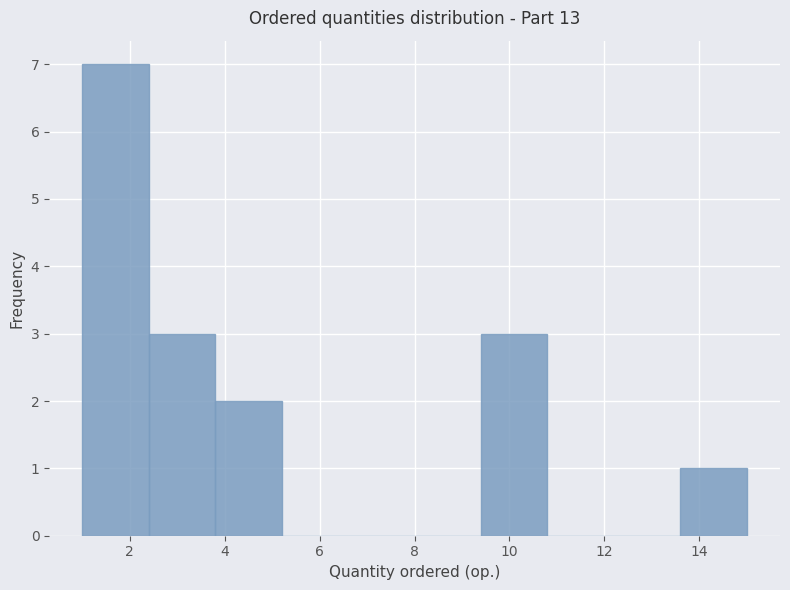

Reading left to right, transcribe this chart: for each bar, give the range it covers on the x-axis and its height. The values are not printed on the chart, so give them approximately, as read against the axis.

1.0 to 2.4: 7
2.4 to 3.8: 3
3.8 to 5.2: 2
5.2 to 6.6: 0
6.6 to 8.0: 0
8.0 to 9.4: 0
9.4 to 10.8: 3
10.8 to 12.2: 0
12.2 to 13.6: 0
13.6 to 15.0: 1